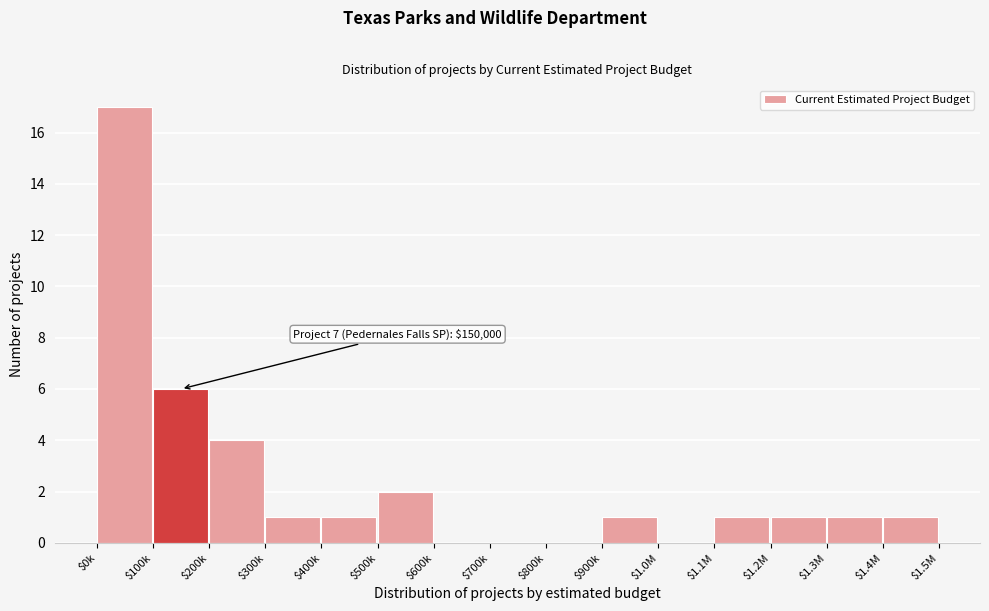

Where is the data nearest to the value 8?

$100k